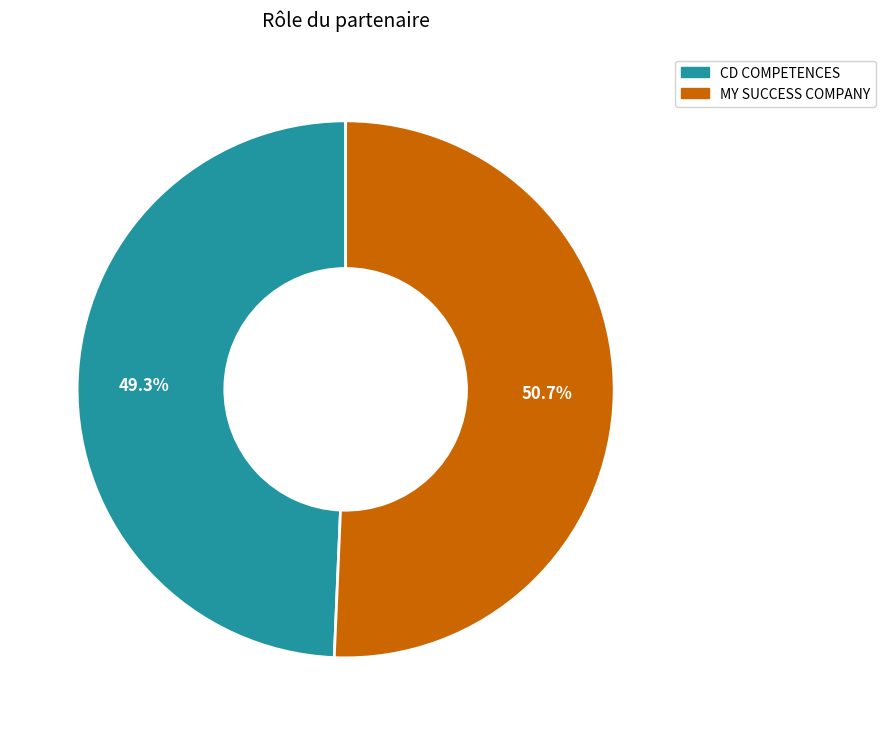

Between MY SUCCESS COMPANY and CD COMPETENCES, which is larger?

MY SUCCESS COMPANY